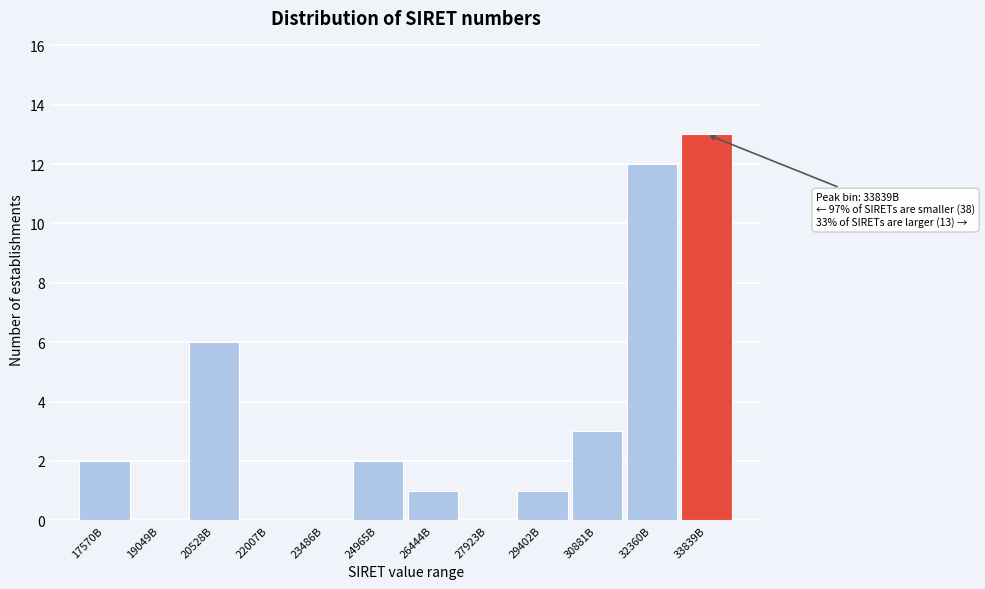

Reading right to left, list all the values displayed in this chart.

33839B=13	32360B=12	30881B=3	29402B=1	27923B=0	26444B=1	24965B=2	23486B=0	22007B=0	20528B=6	19049B=0	17570B=2